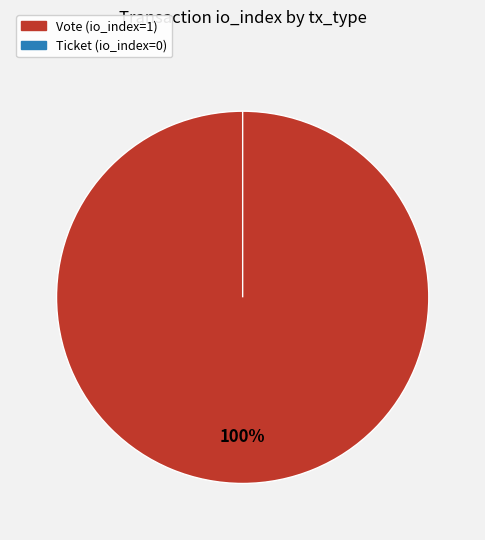

Which category accounts for the majority?

Vote